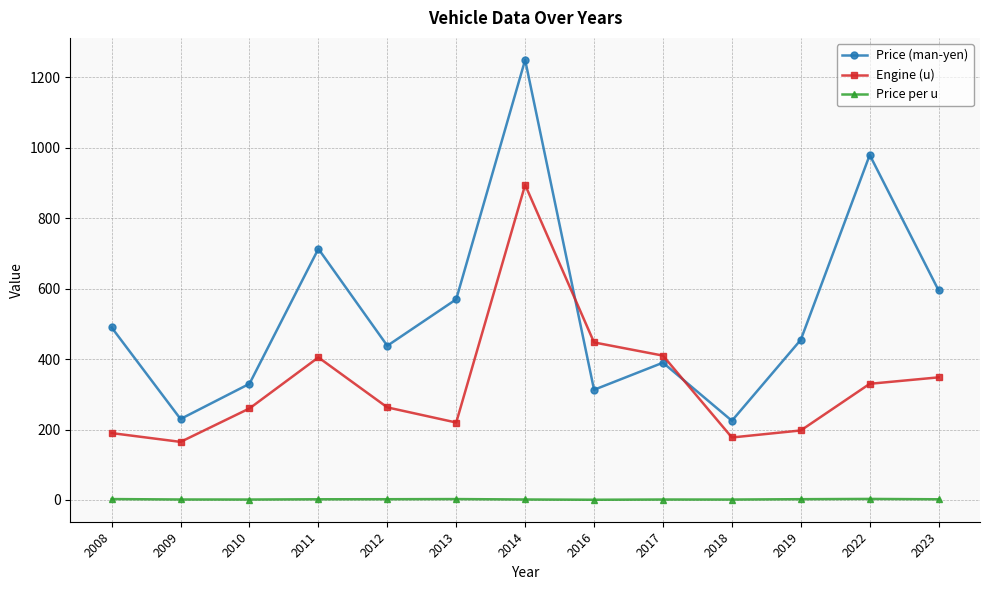

In Engine (u), how many points are higher than both neighbors (excluding endpoints)?

2